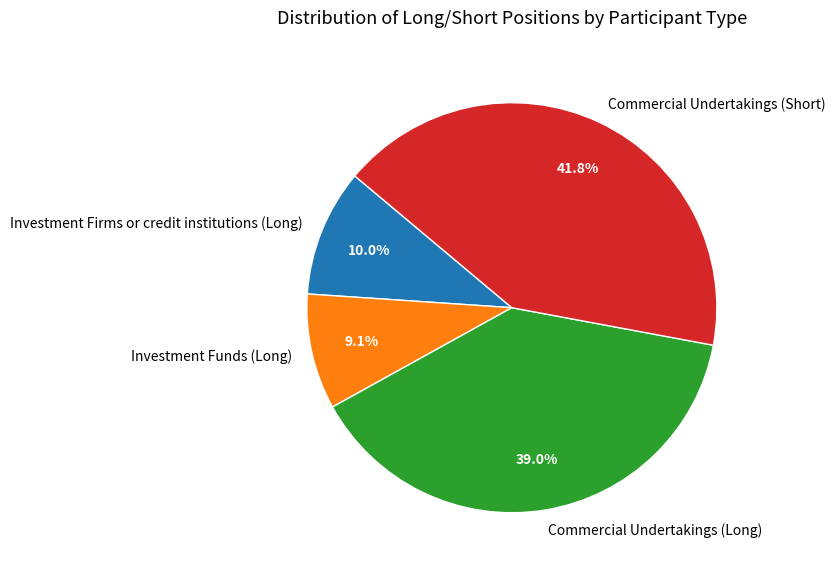

Is the sum of Commercial Undertakings (Long) and Commercial Undertakings (Short) greater than half?

Yes